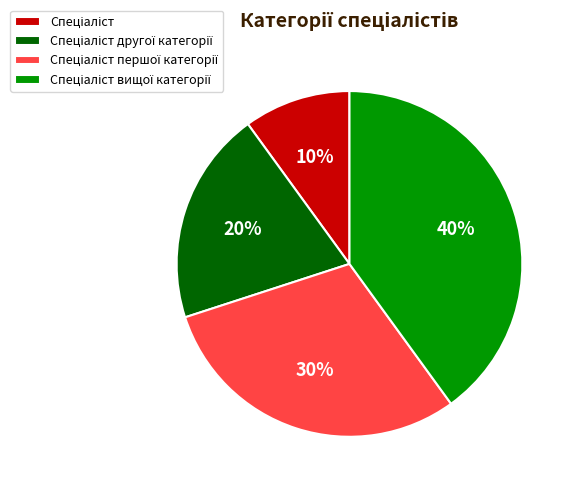

Is there any slice that represents more than half of the pie?

No